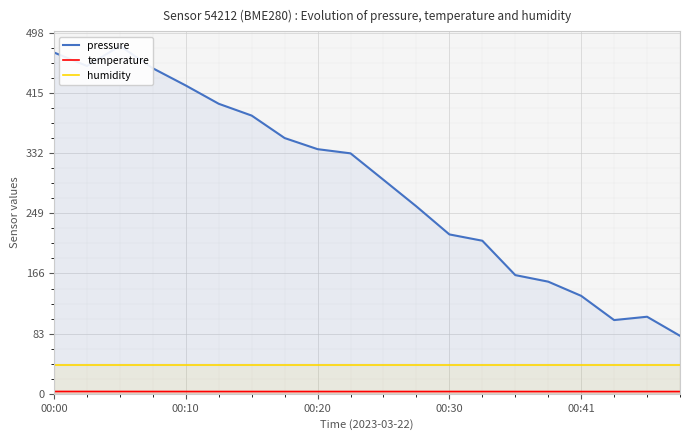

What is the difference between the second highest and second lowest values in the pressure series?

369.2